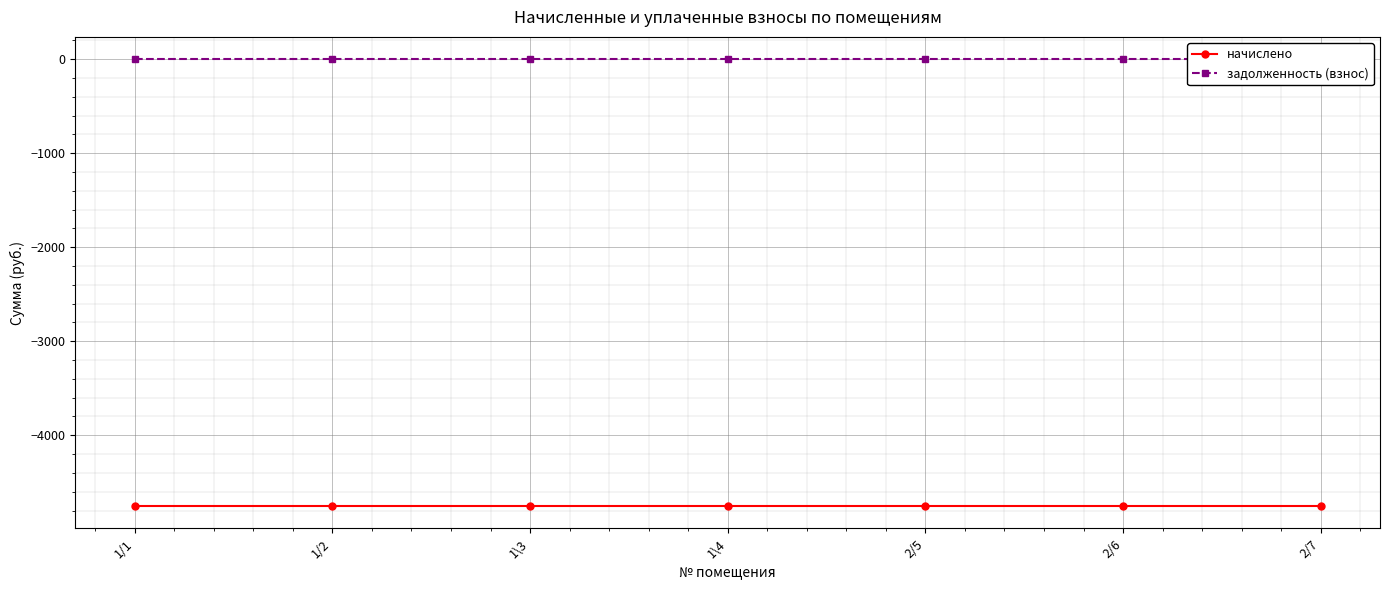

The задолженность (взнос) series shows 0.0 at 2/6. True or false?

True